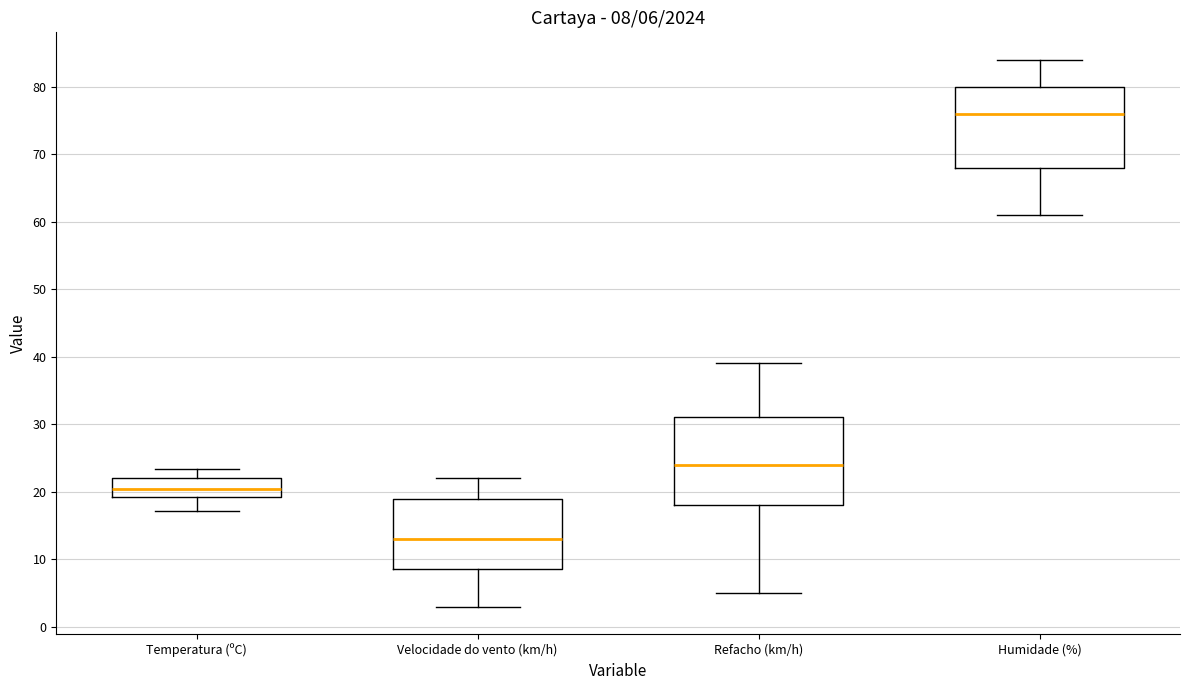

Which box's median line is the highest?

Humidade (%)